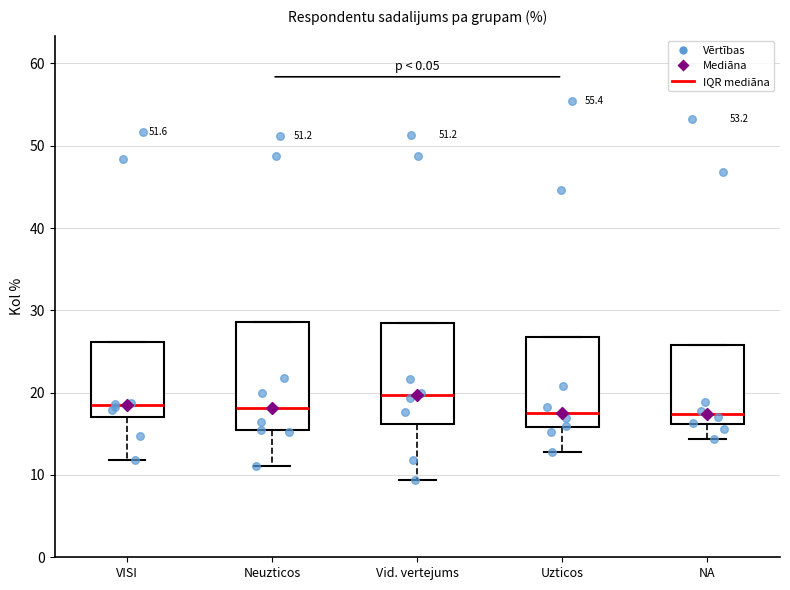

Which box's median line is the highest?

Vid. vertejums